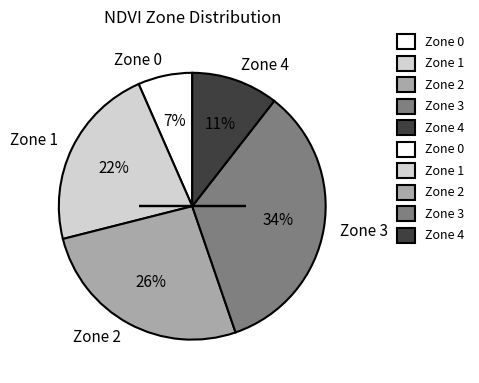

Rank the categories by value from lowest to highest.

Zone 0, Zone 4, Zone 1, Zone 2, Zone 3